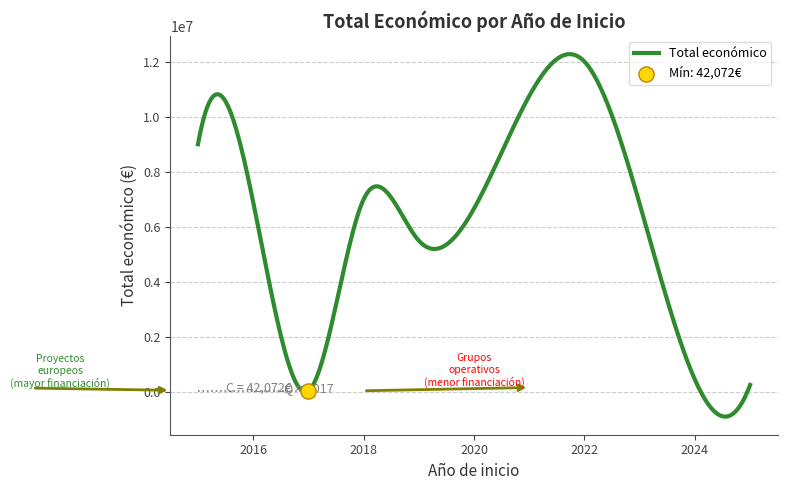

Which has a higher value, 2017 or 2024?

2024